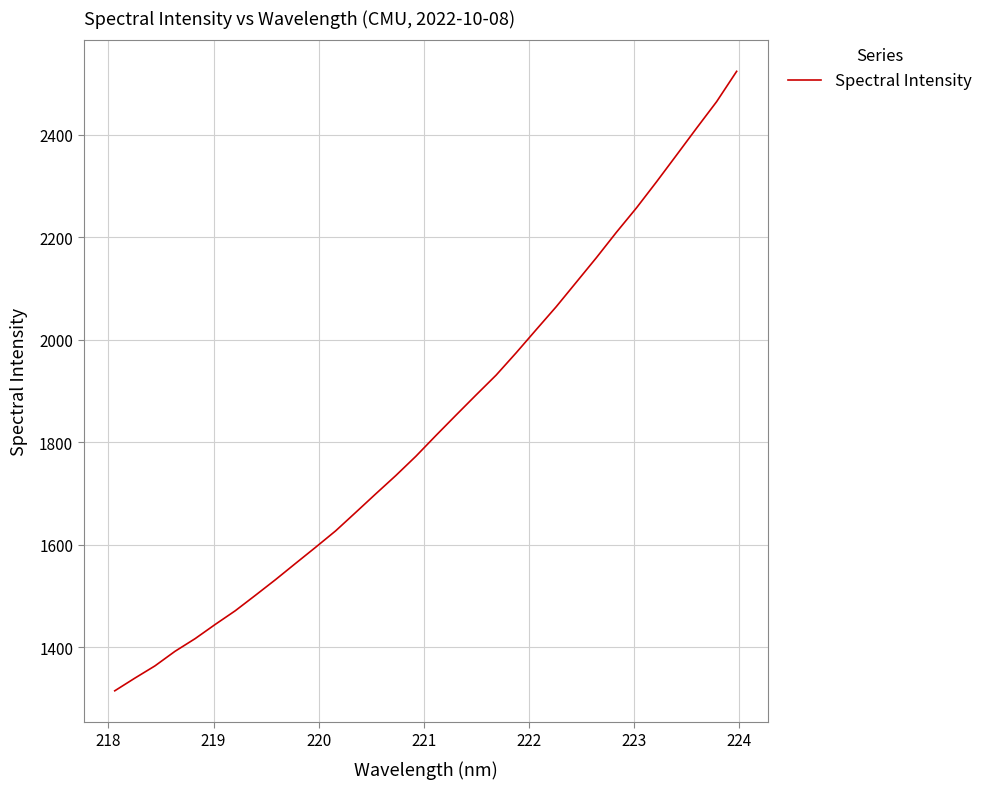

What is the minimum value shown in the chart?

1315.4